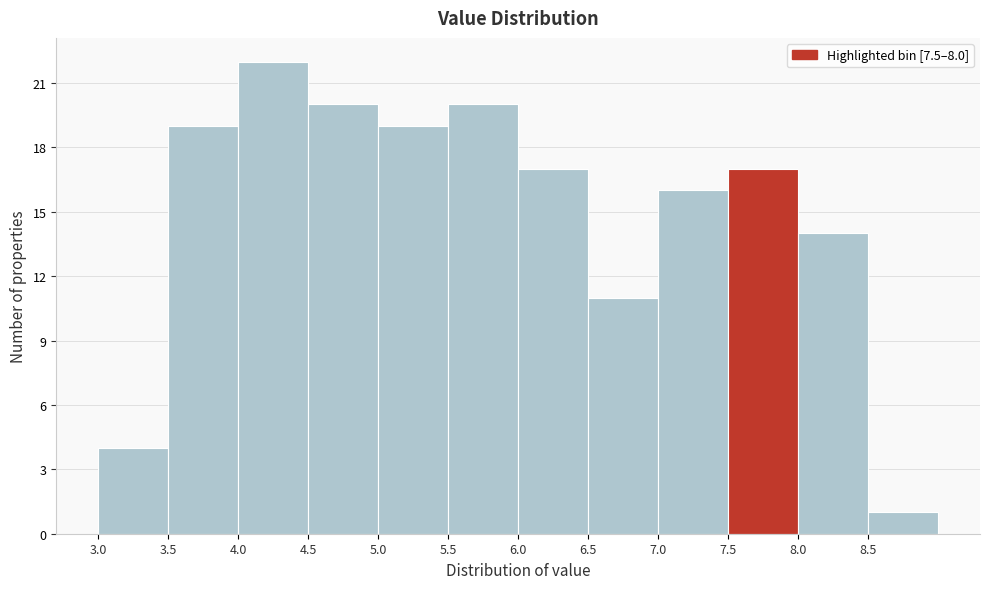

Reading left to right, list every bar in this chart as the range it spans on the x-axis followed by its height. The values are not printed on the chart, so give them approximately, as read against the axis.

3.0 to 3.5: 4
3.5 to 4.0: 19
4.0 to 4.5: 22
4.5 to 5.0: 20
5.0 to 5.5: 19
5.5 to 6.0: 20
6.0 to 6.5: 17
6.5 to 7.0: 11
7.0 to 7.5: 16
7.5 to 8.0: 17
8.0 to 8.5: 14
8.5 to 9.0: 1